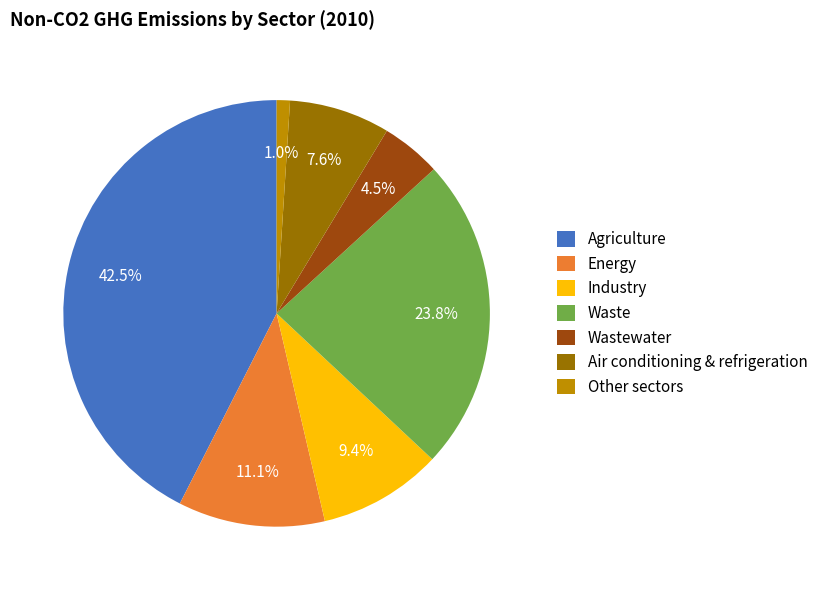

To the nearest percent, what is the difference between the largest and smallest slice percentages?

42%